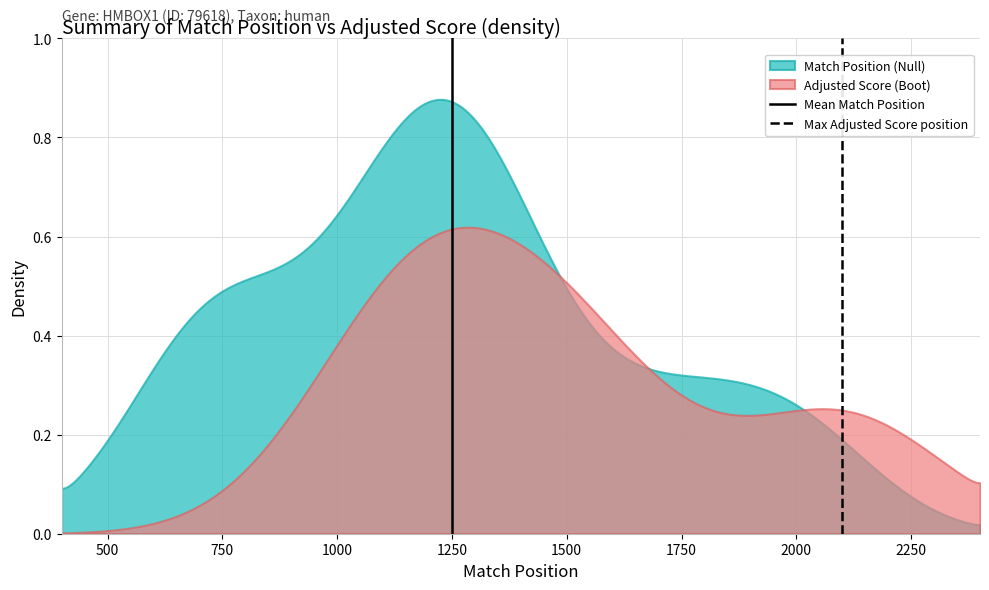

Rank the series by their maximum value, from highest to lowest.

Match Position (Null), Adjusted Score (Boot)